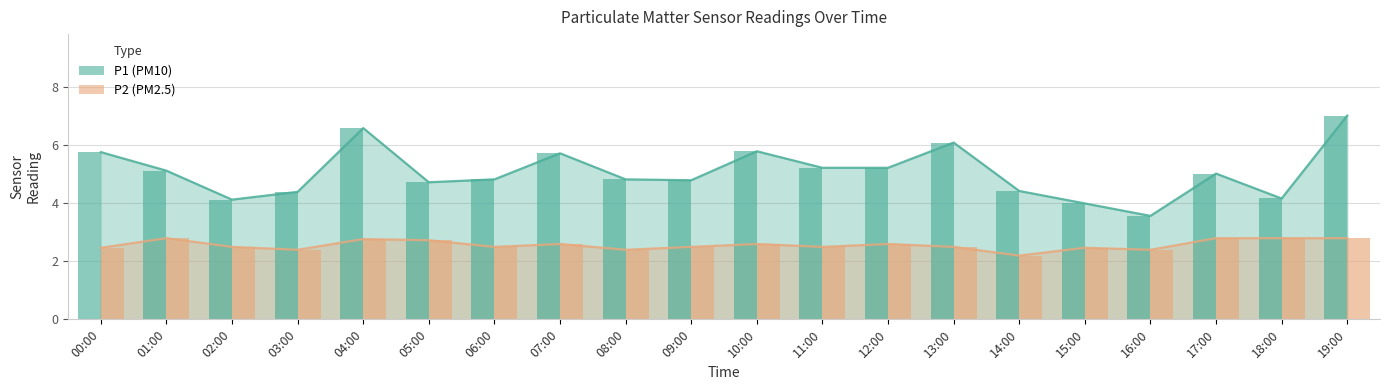

Where is P1 nearest to the value 5?

17:00